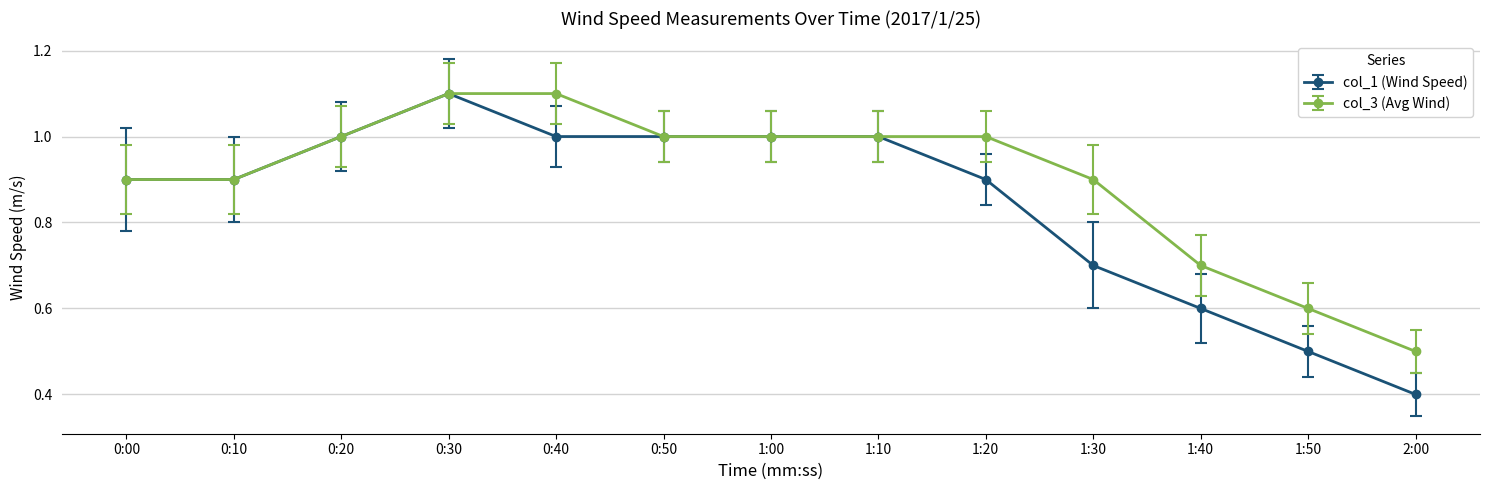

True or false: col_3 (Avg Wind) has a value of 1.0 at 1:00.

True